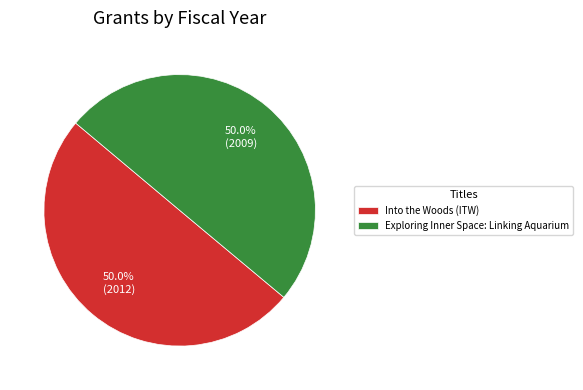

What is the ratio of the value at Exploring Inner Space: Linking Aquarium to the value at Into the Woods (ITW)?

1.0